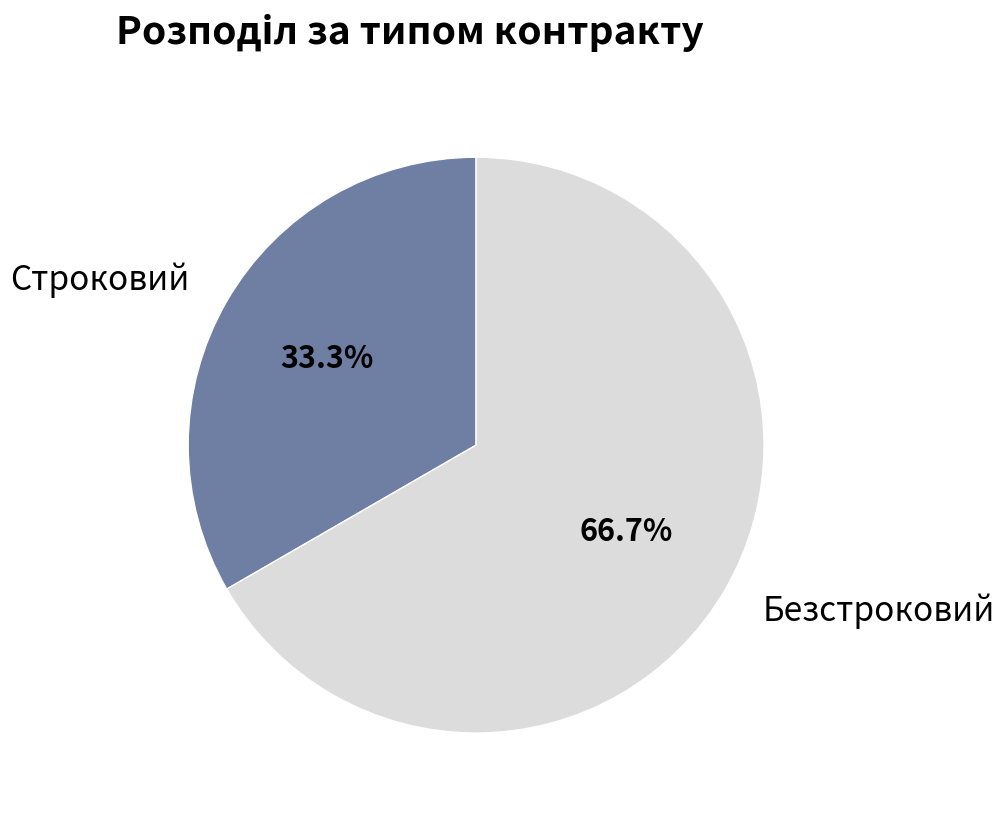

Count the number of slices in the pie.

2